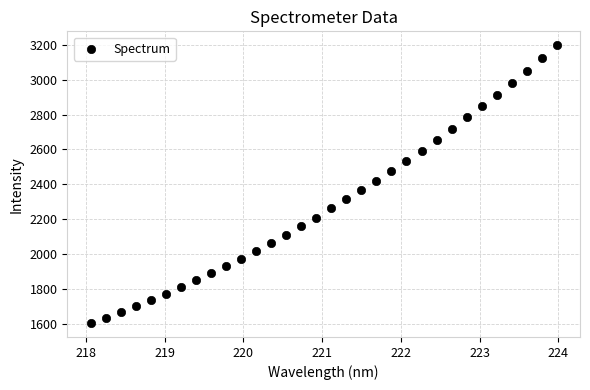

What is the range of X values (max minus min)?

5.9